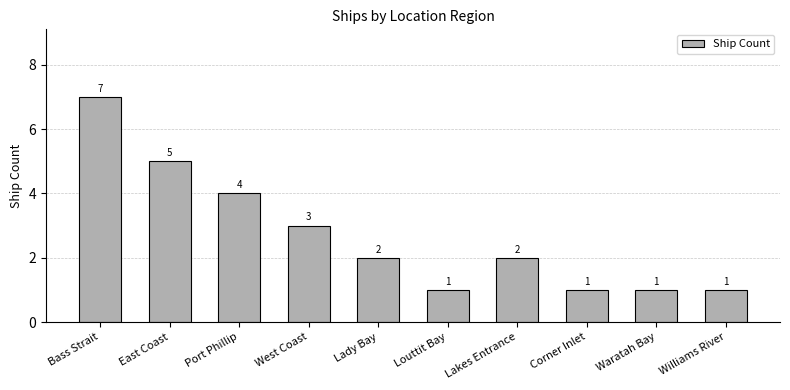

Does the chart contain any negative values?

No